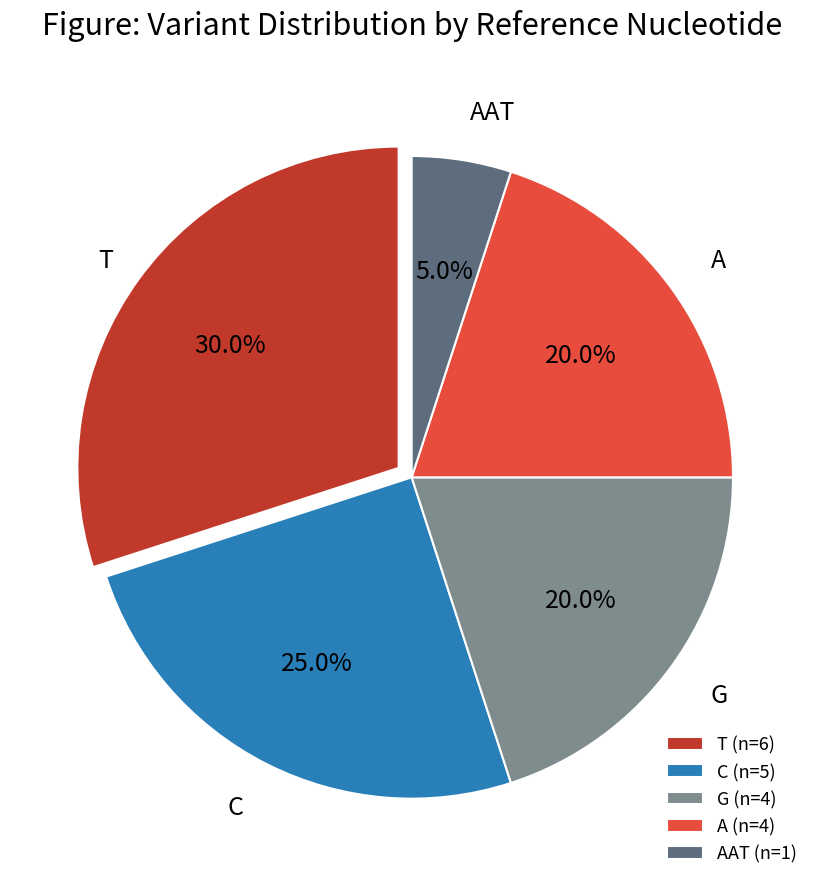

Which category has the smallest portion of the pie?

AAT